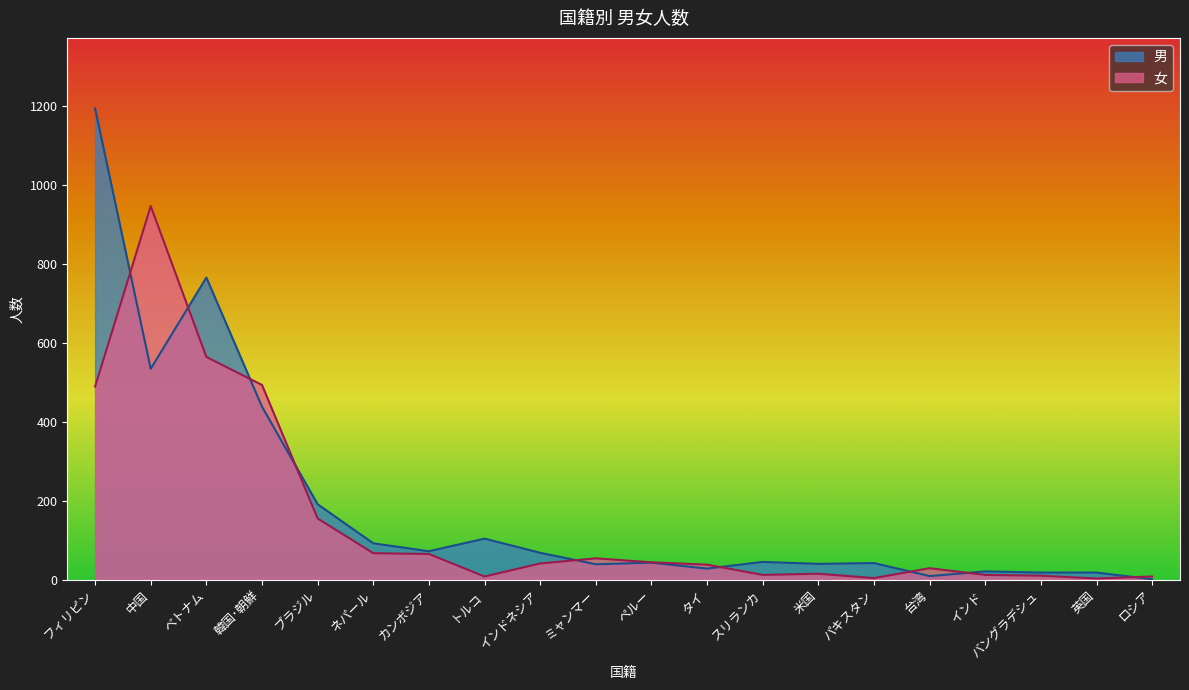

The 男 series shows 181 at トルコ. True or false?

False